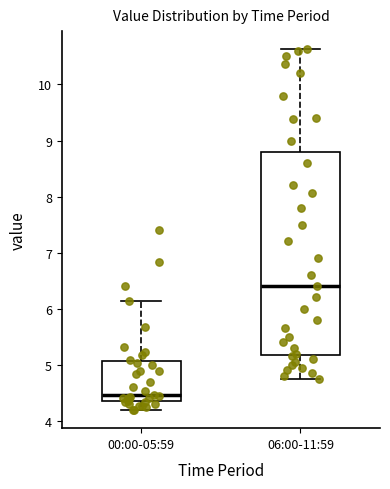

Which box has the highest median line?

06:00-11:59